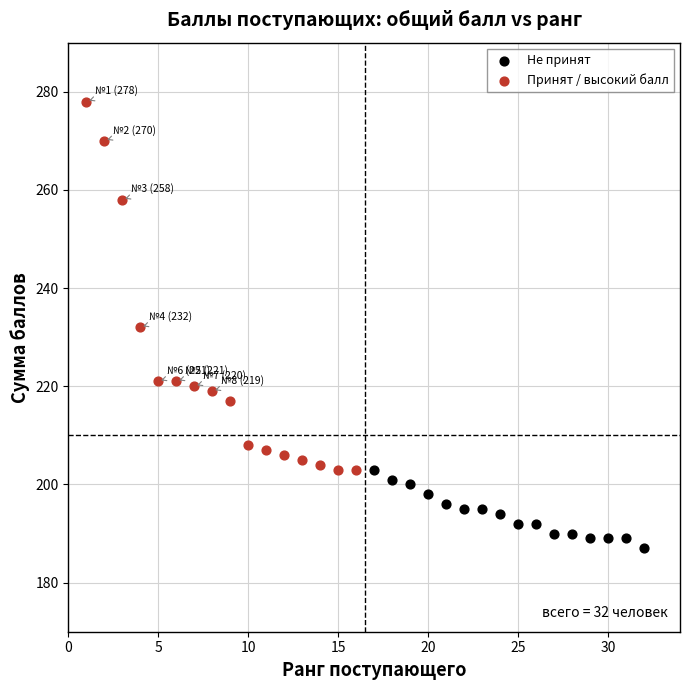

Which series contains the highest Y value?

Принят / высокий балл